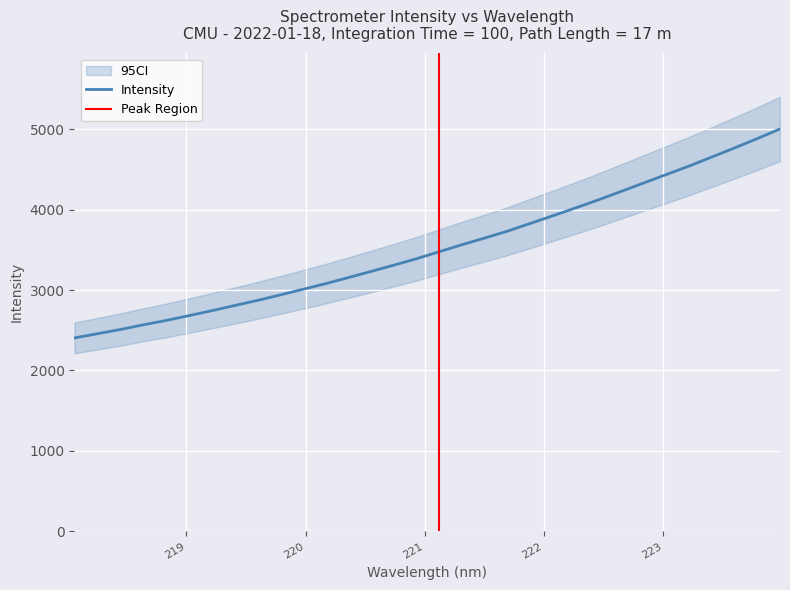

True or false: there are more than 2 points higher than both neighbors.

False